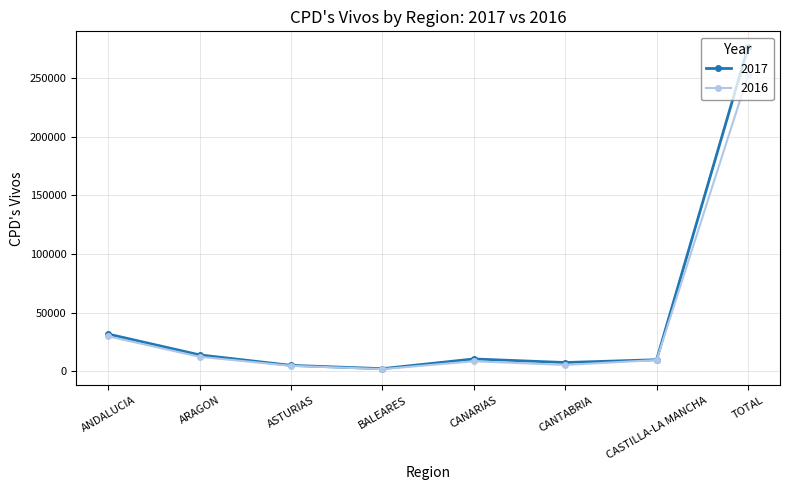

What position from the left is CANTABRIA?

6